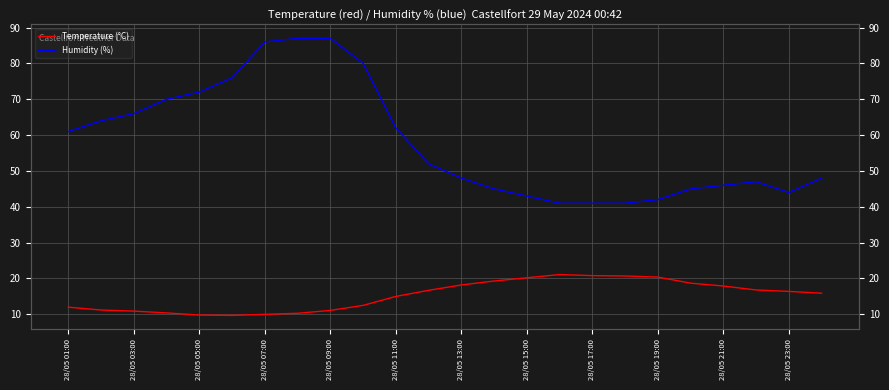

Reading right to left, transcribe all the data shown in this chart.

Temperature (°C): 15.9	16.4	16.8	17.9	18.7	20.4	20.7	20.8	21.1	20.2	19.3	18.2	16.7	15.0	12.5	11.1	10.3	10.0	9.7	9.8	10.4	10.9	11.2	12.0
Humidity (%): 48.0	44.0	47.0	46.0	45.0	42.0	41.0	41.0	41.0	43.0	45.0	48.0	52.0	62.0	80.0	87.0	87.0	86.0	76.0	72.0	70.0	66.0	64.0	61.0